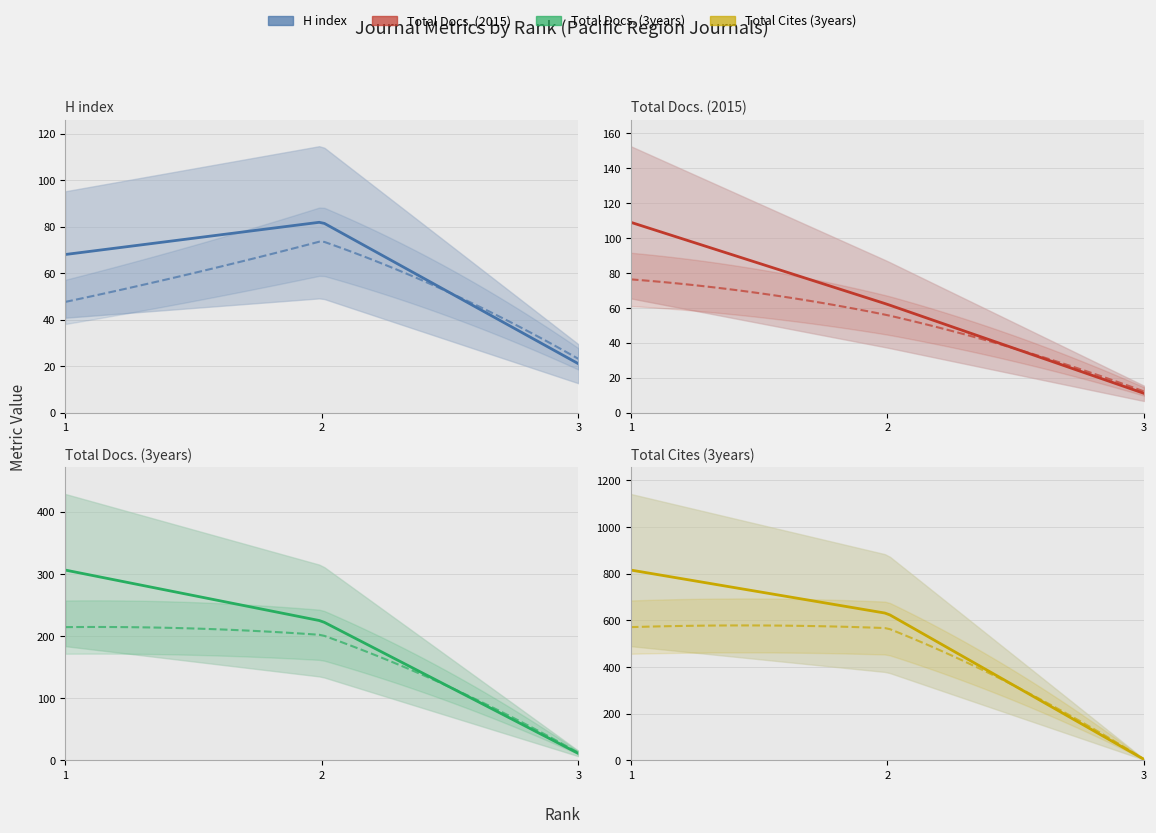

The H index series shows 116 at 1. True or false?

False